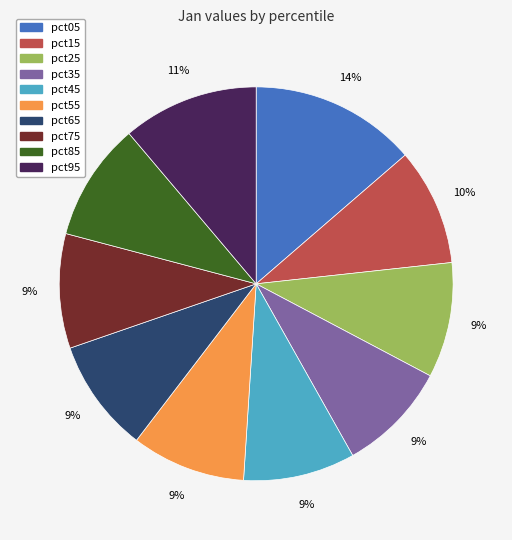

What is the largest slice in the pie chart?

pct05